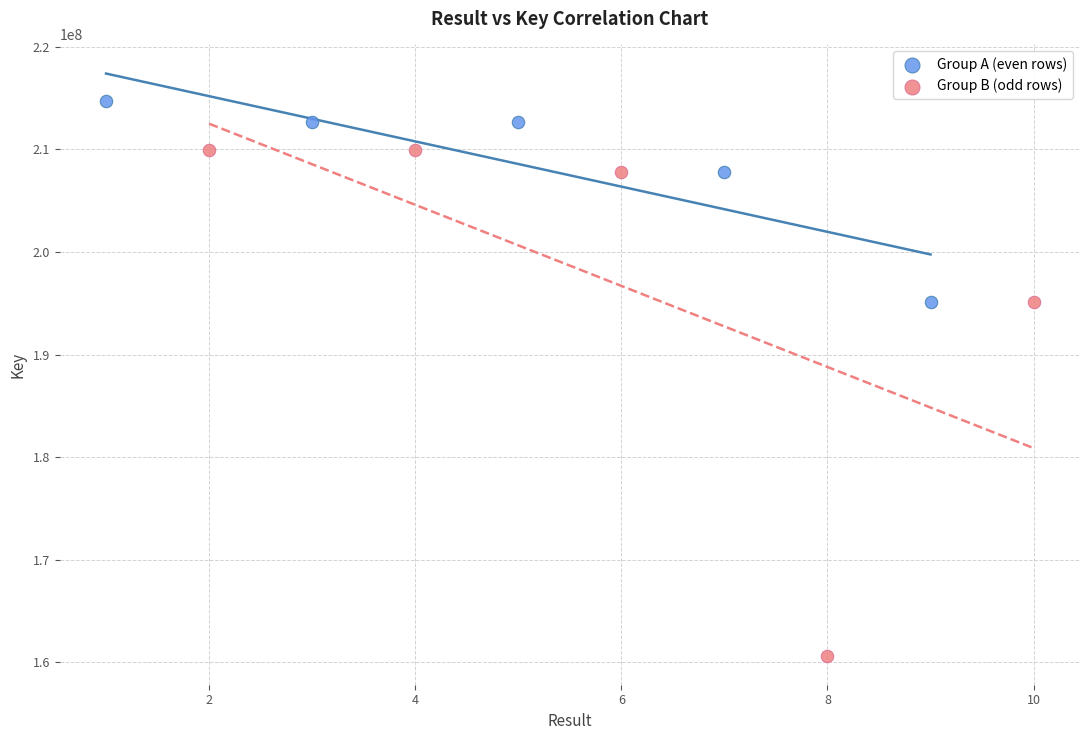

Which series contains the lowest Y value?

Group B (odd rows)